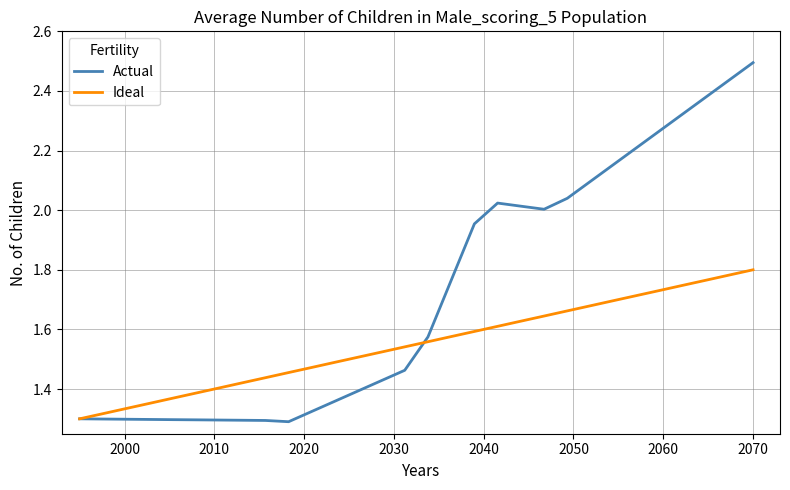

What is the maximum value shown in the chart?

2.5